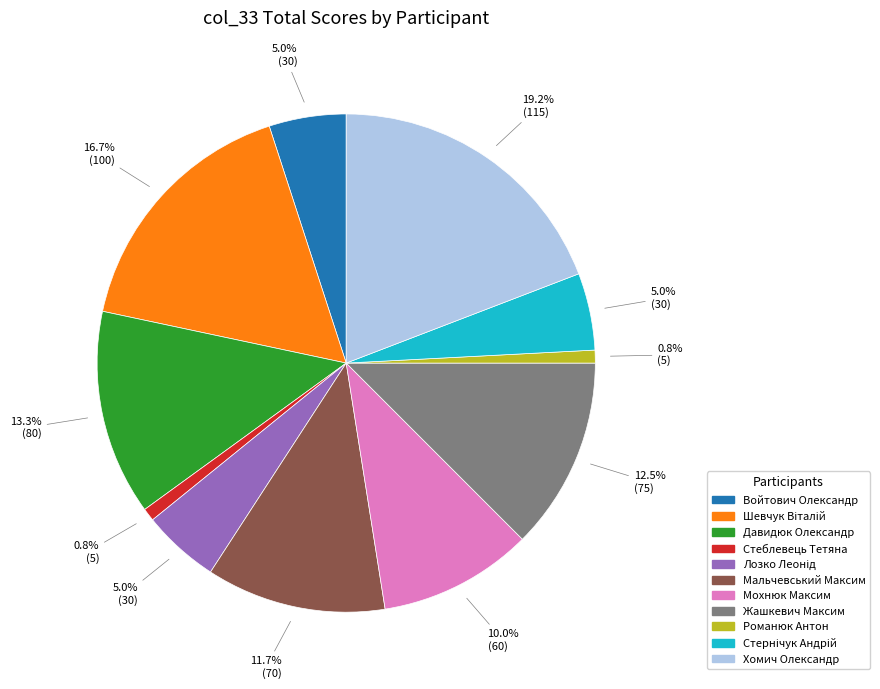

Does any single category account for the majority?

No